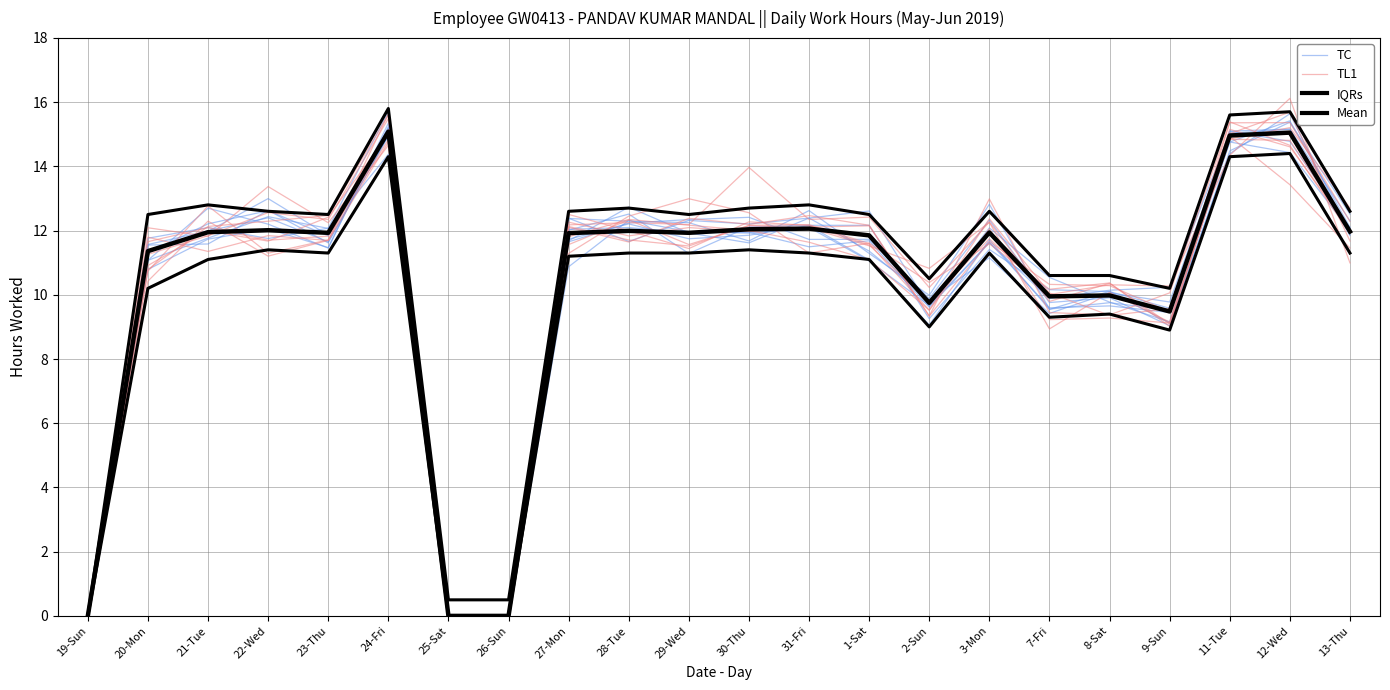

Which series changed the most between 2-Sun and 12-Wed?

TC